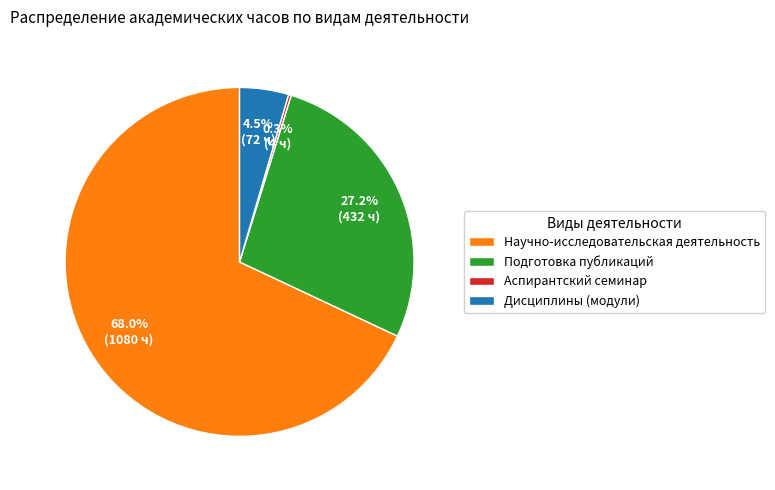

What percentage is NOT represented by Подготовка публикаций?

72.8%